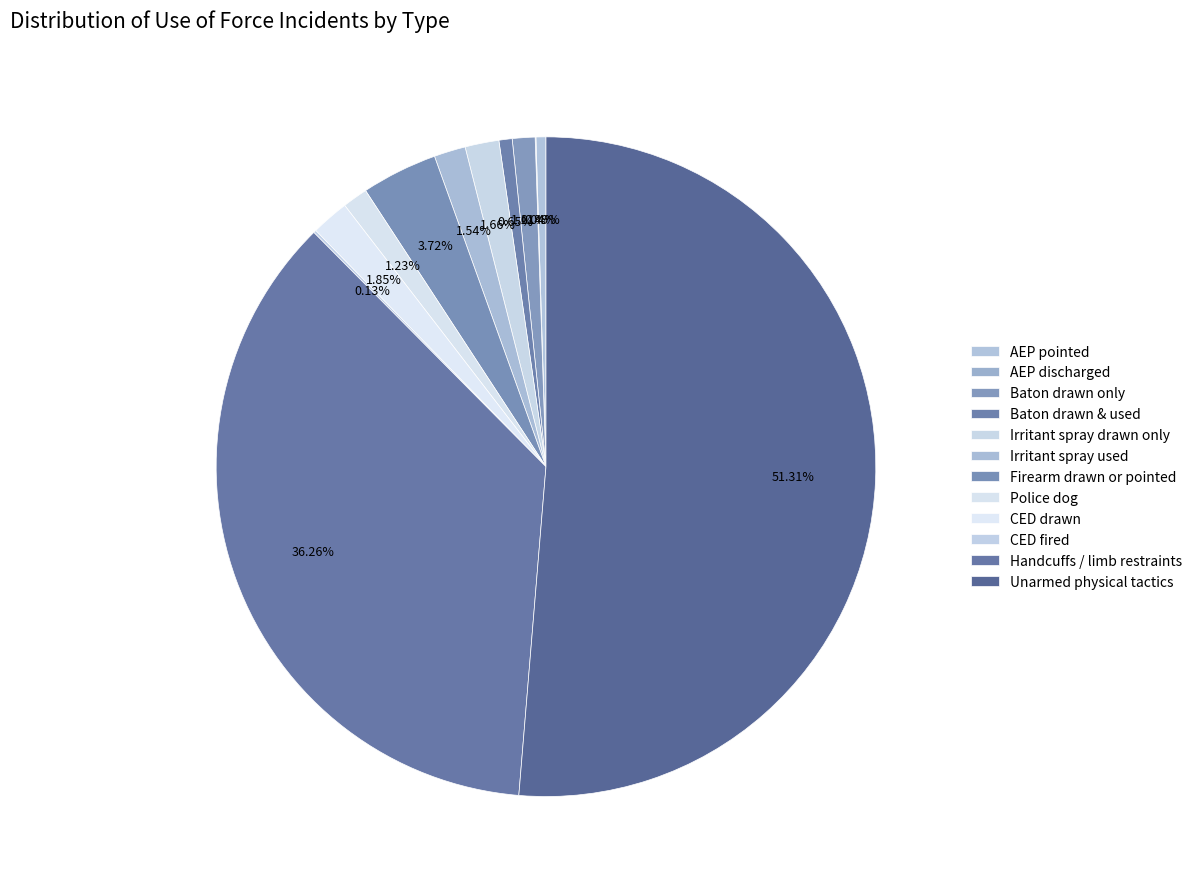

To the nearest percent, what is the difference between the largest and smallest slice percentages?

51%